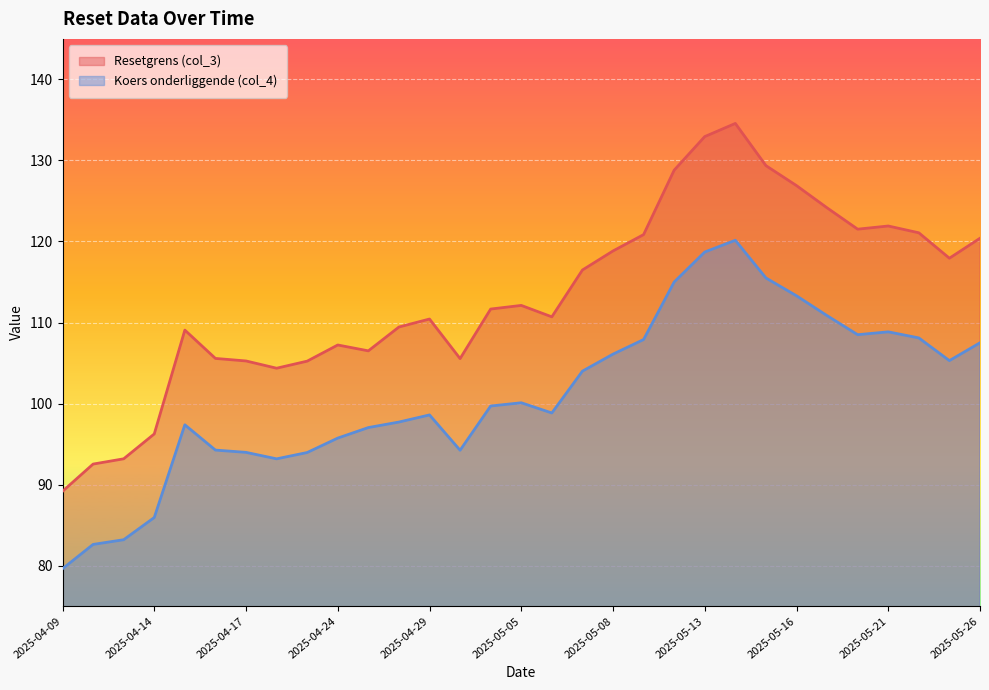

Rank the categories by Resetgrens (col_3) value from lowest to highest.

2025-04-09, 2025-04-10, 2025-04-11, 2025-04-14, 2025-04-22, 2025-04-23, 2025-04-17, 2025-04-30, 2025-04-16, 2025-04-25, 2025-04-24, 2025-04-15, 2025-04-28, 2025-04-29, 2025-05-06, 2025-05-02, 2025-05-05, 2025-05-07, 2025-05-23, 2025-05-08, 2025-05-26, 2025-05-09, 2025-05-22, 2025-05-20, 2025-05-21, 2025-05-19, 2025-05-16, 2025-05-12, 2025-05-15, 2025-05-13, 2025-05-14